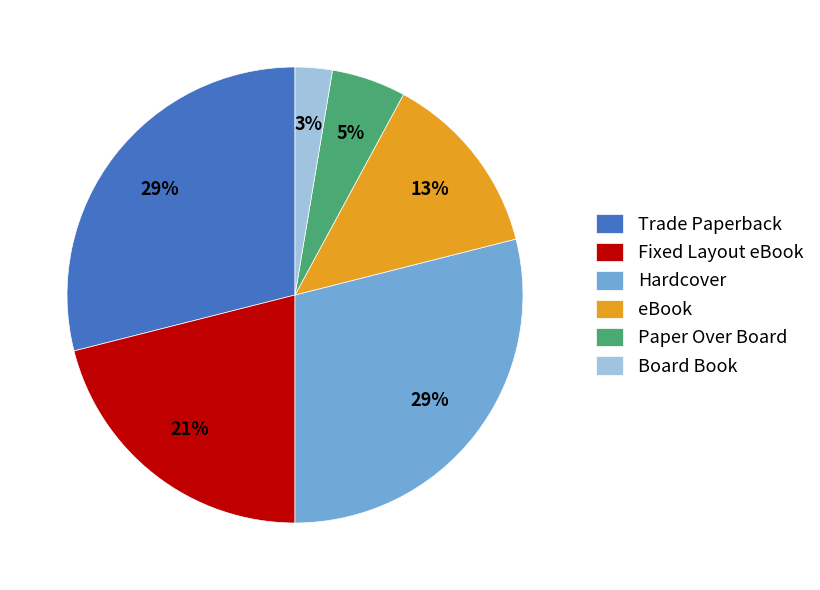

True or false: Fixed Layout eBook accounts for 21% of the total.

True